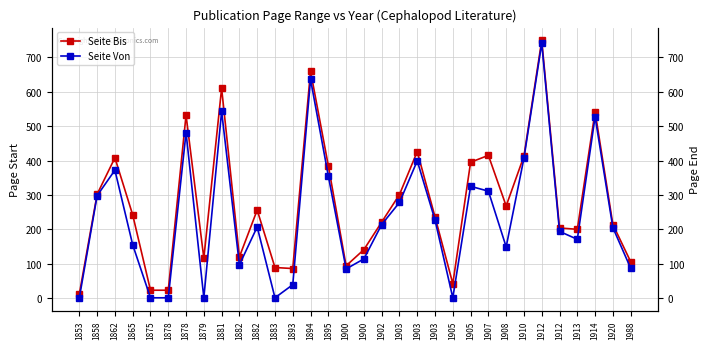

What is the difference between the Seite Bis values at 1893 and 1903?

215